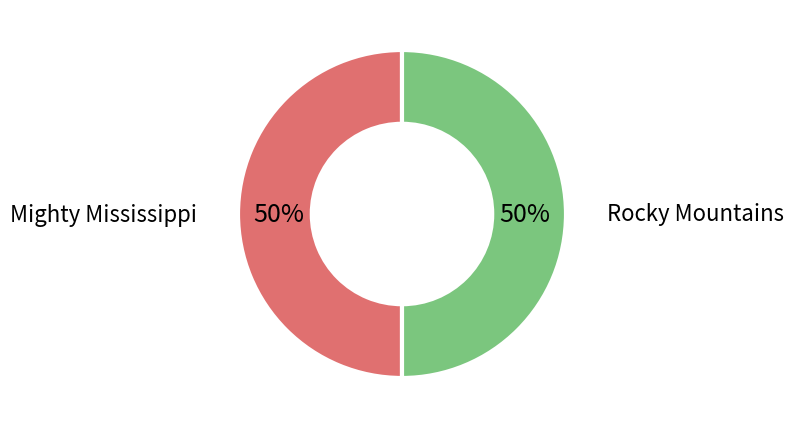

What percentage is the Mighty Mississippi slice, to the nearest percent?

50%